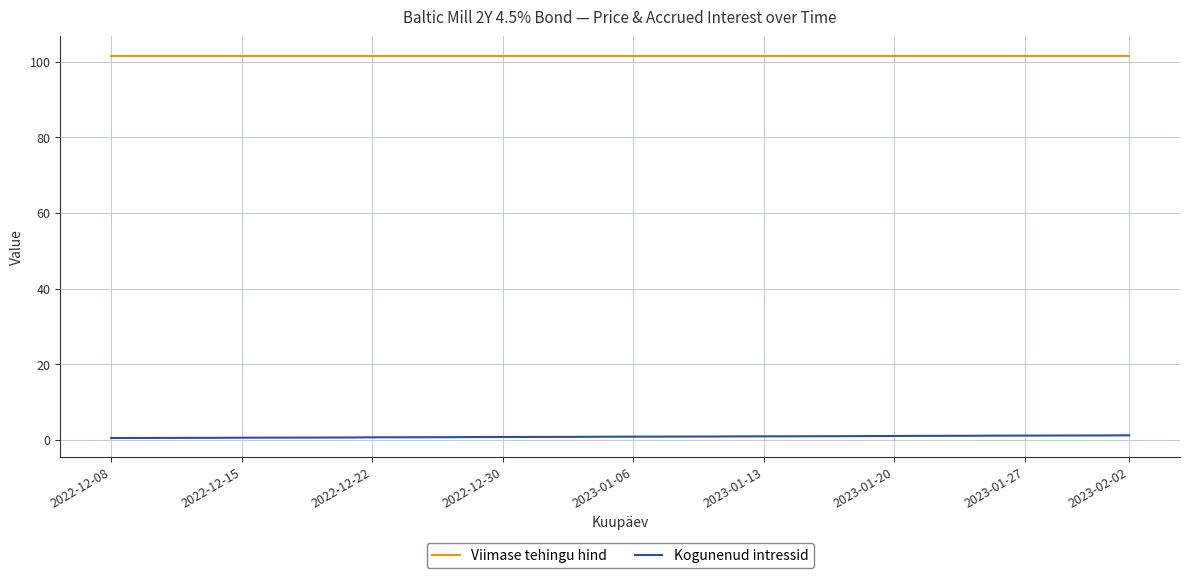

What is the average value of the Viimase tehingu hind series?

101.6